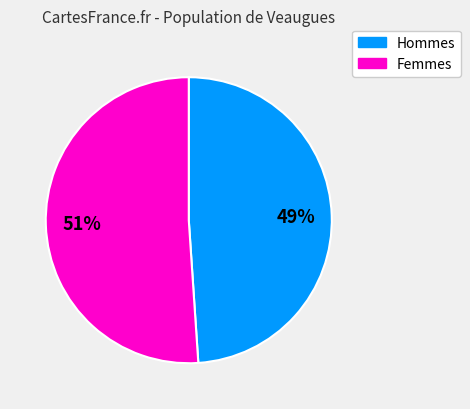

Is there any slice that represents more than half of the pie?

Yes